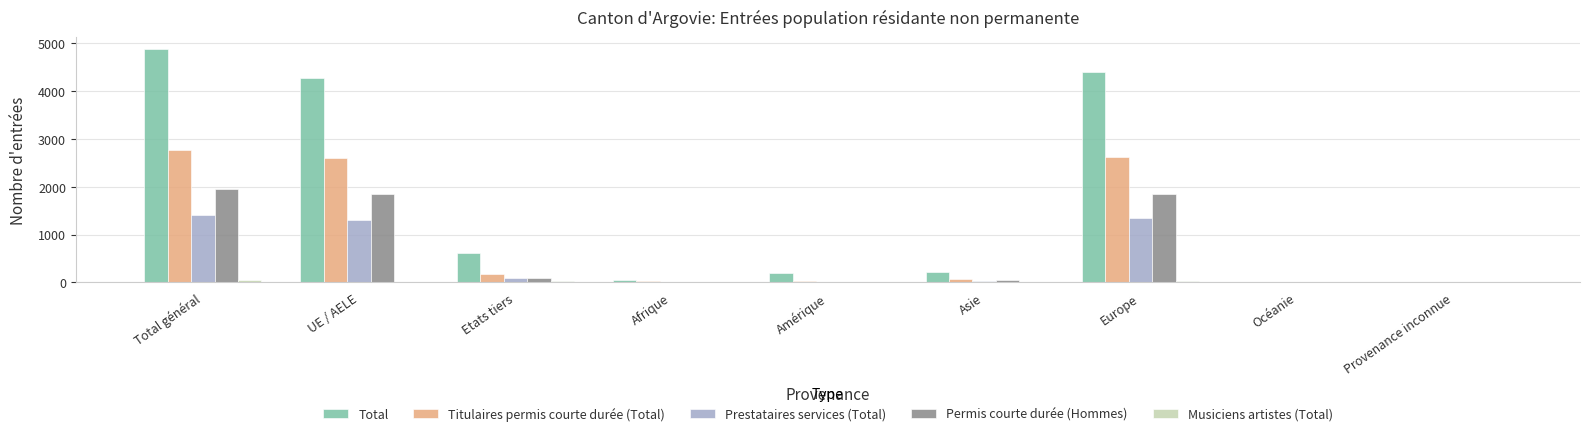

What is the maximum value shown in the chart?

4882